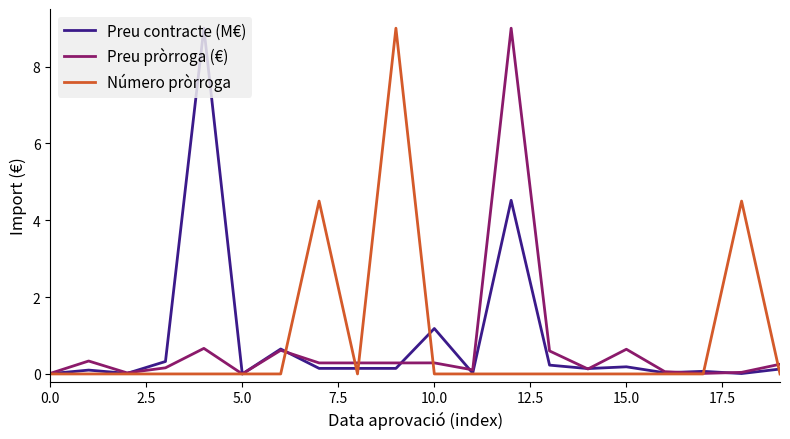

After their last crossing, which series has the higher values: Preu pròrroga (€) or Preu contracte (M€)?

Preu pròrroga (€)